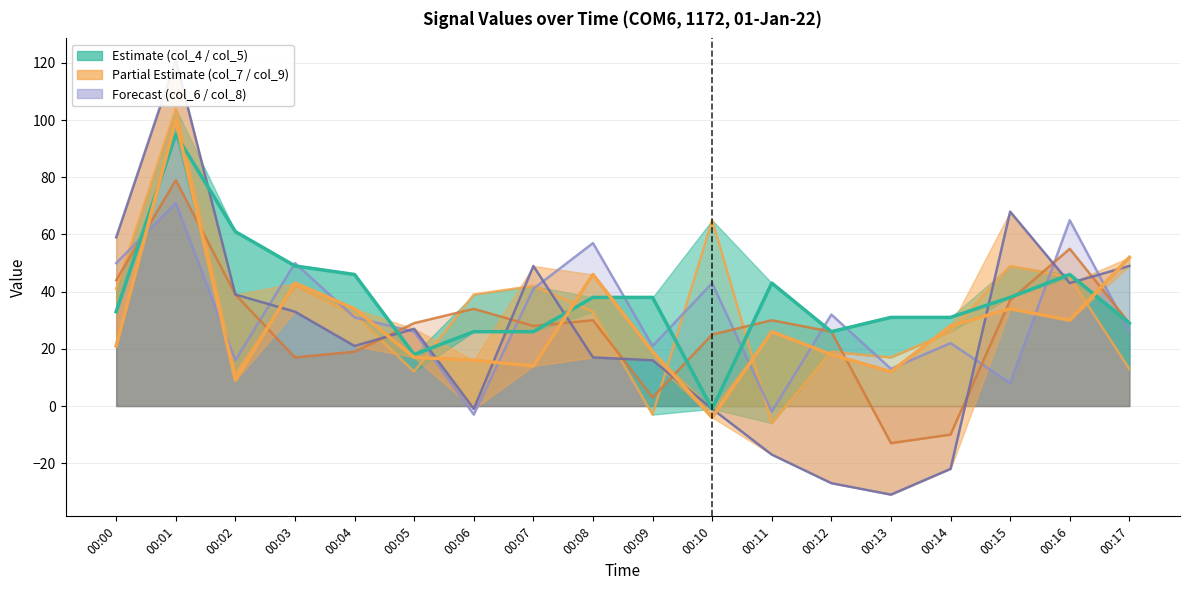

Which series has the largest total across all categories?

col_4